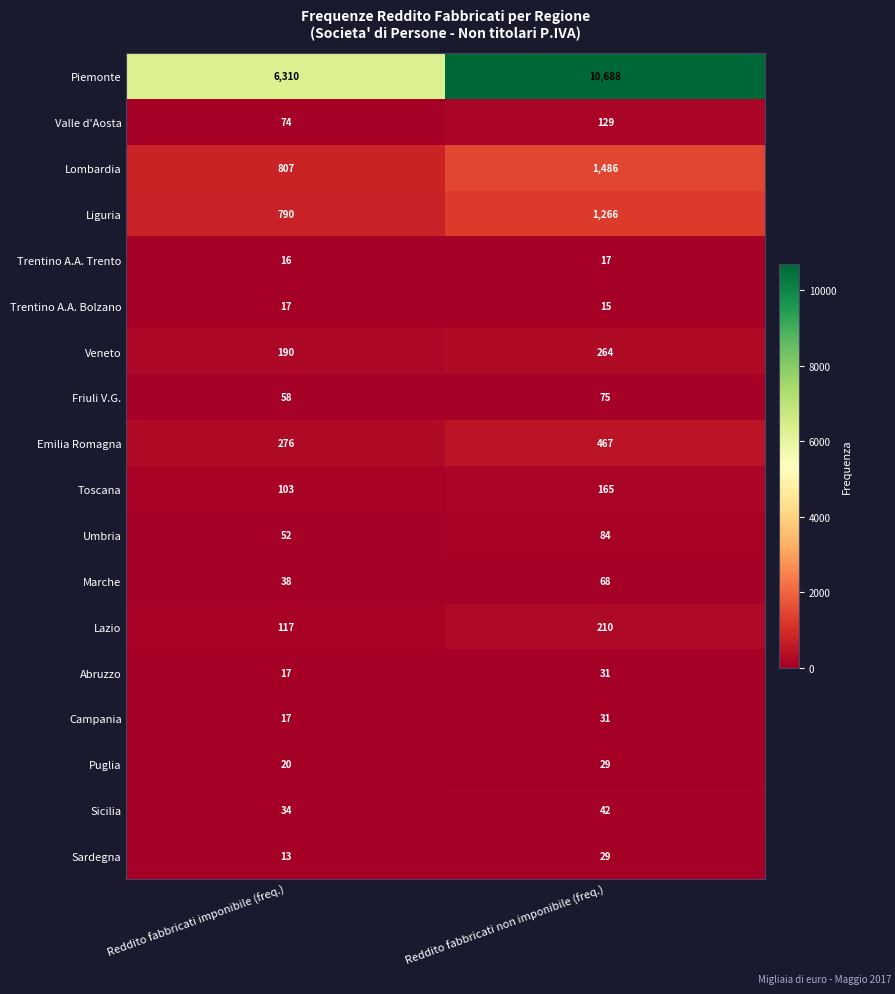

What is the total value across all series at Reddito fabbricati non imponibile (freq.)?

15096